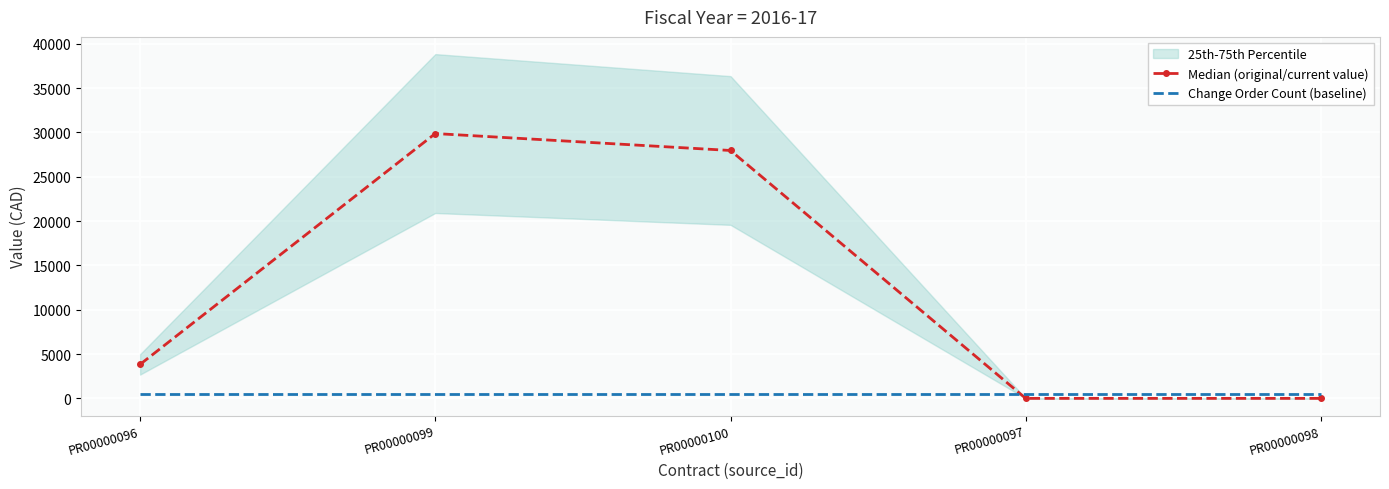

The Median (original/current value) series shows 11595.6 at PR00000098. True or false?

False